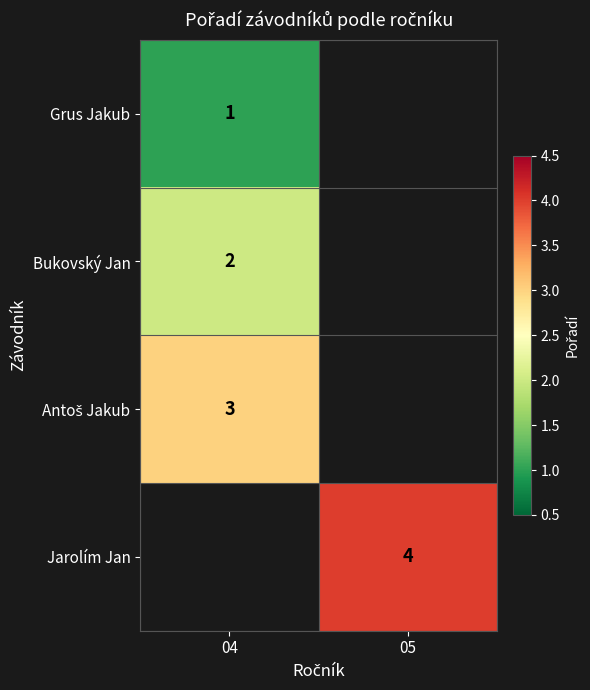

The value of Bukovský Jan at 04 is 3. True or false?

False